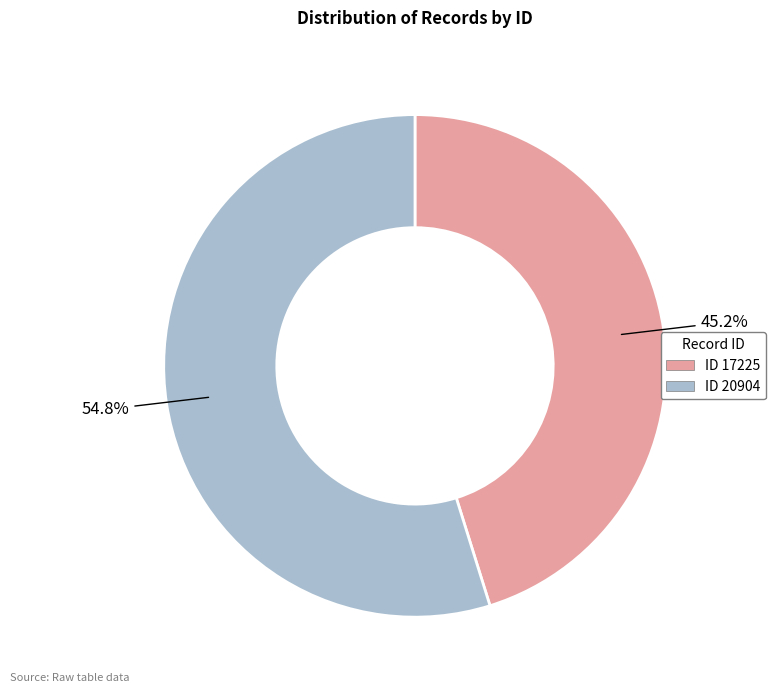

Does any single category account for the majority?

Yes